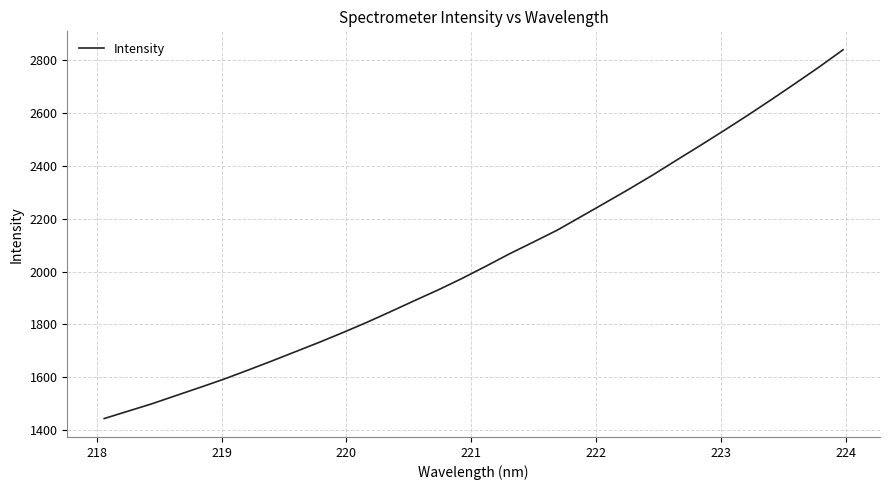

What is the average value?

2047.8